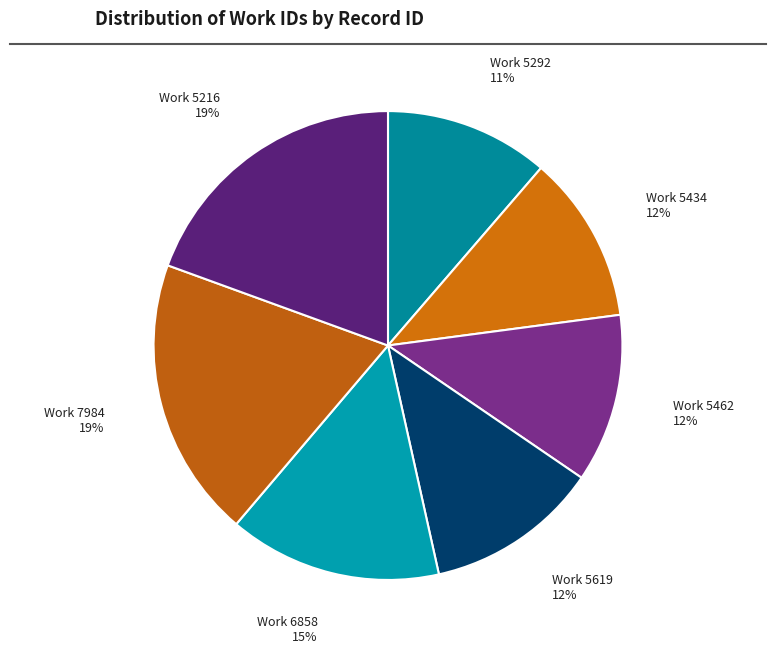

Do Work 5292 and Work 5216 together represent more than half of the pie?

No